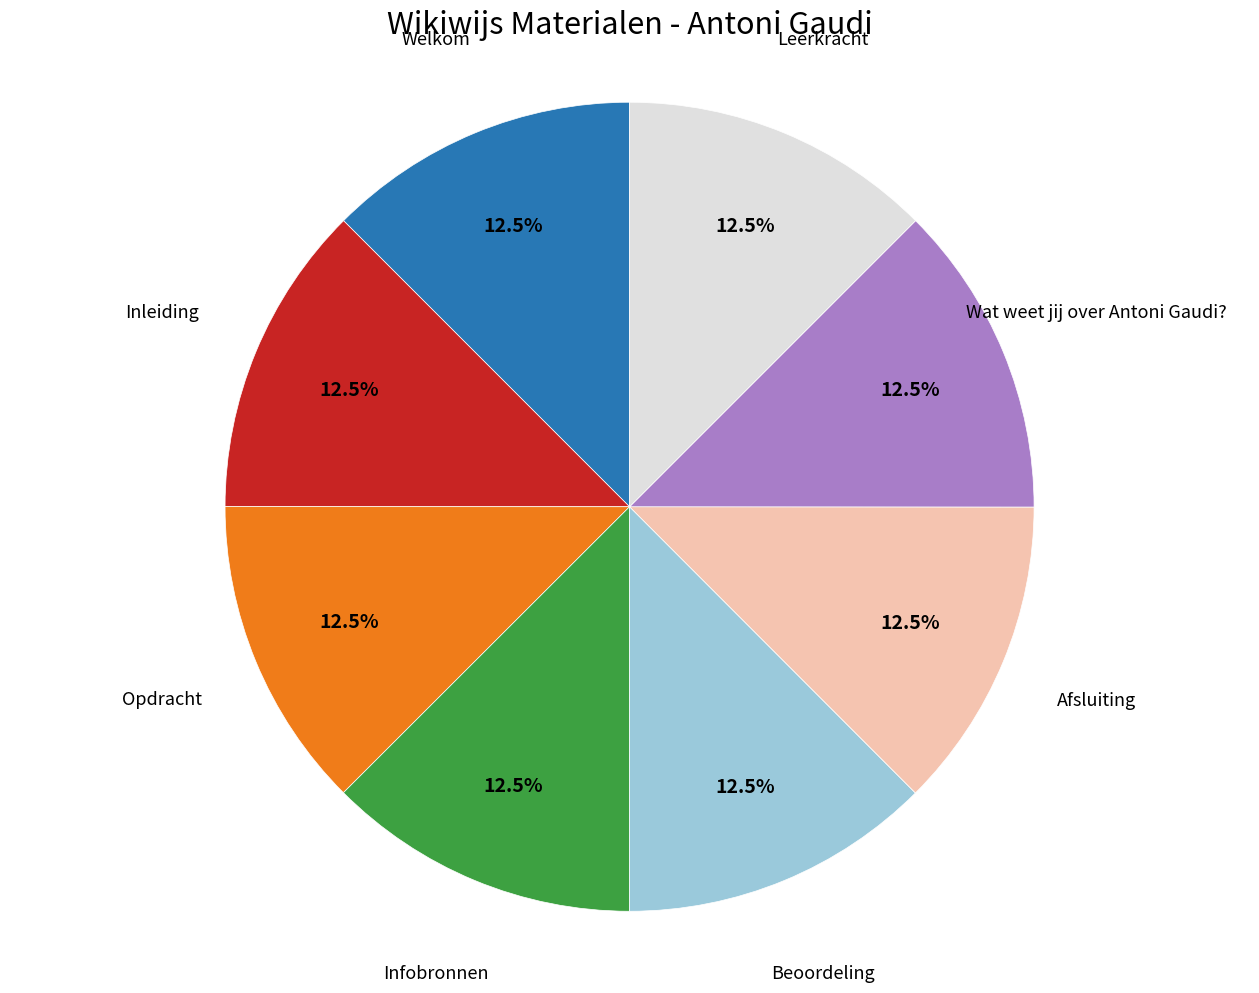

Is Inleiding the majority of the pie?

No